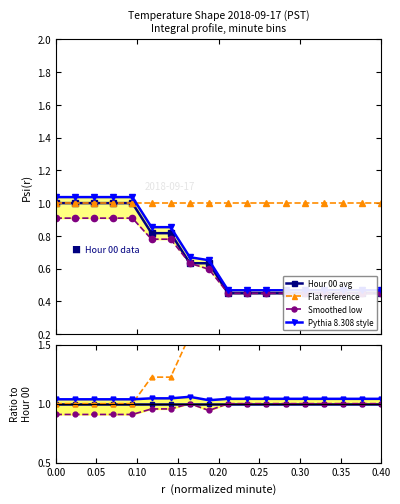

What is the value of the Flat reference point at the 2nd from the left?

1.0